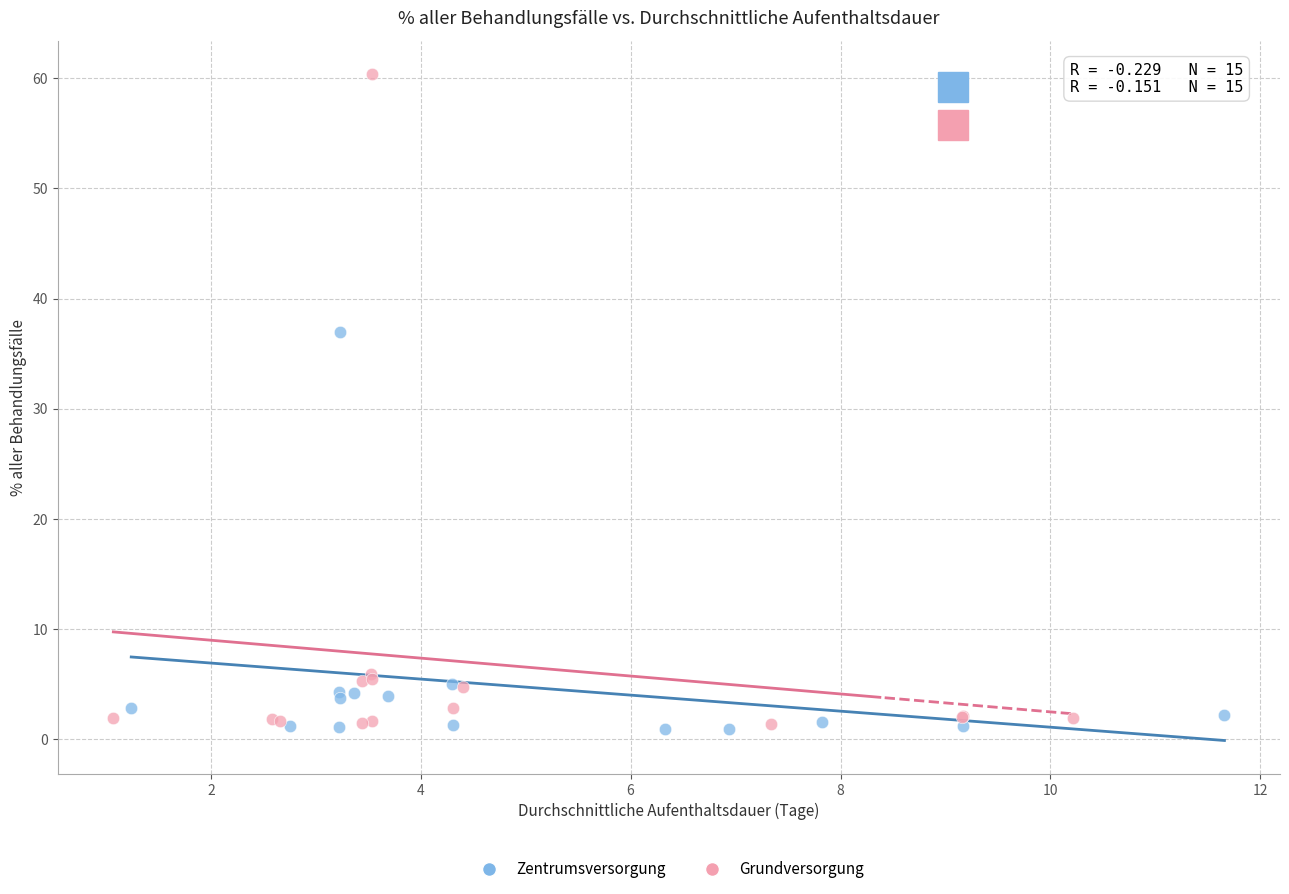

Which series reaches the maximum Y coordinate?

Grundversorgung